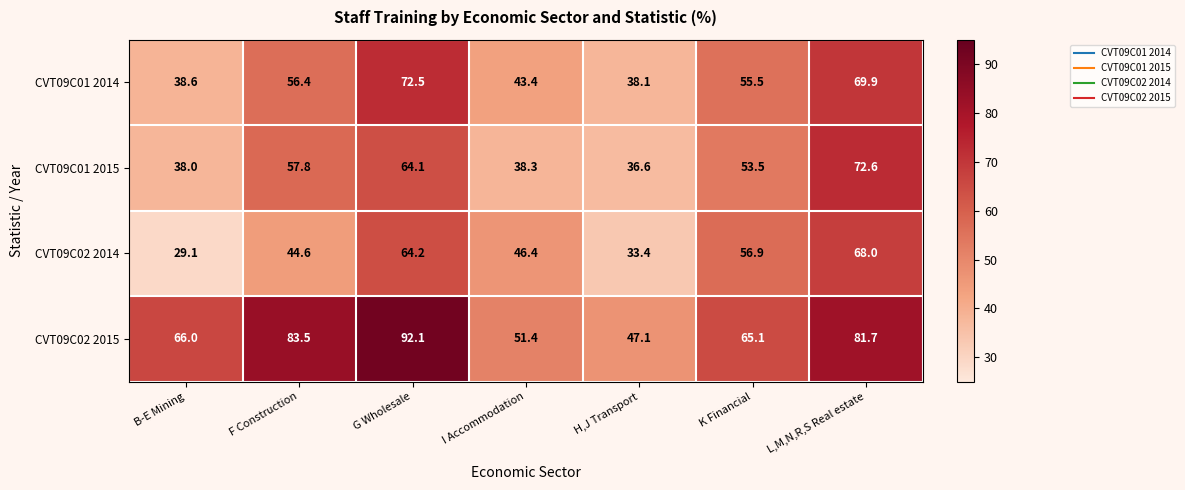

What is the sum of all CVT09C01 2015 values?

360.9